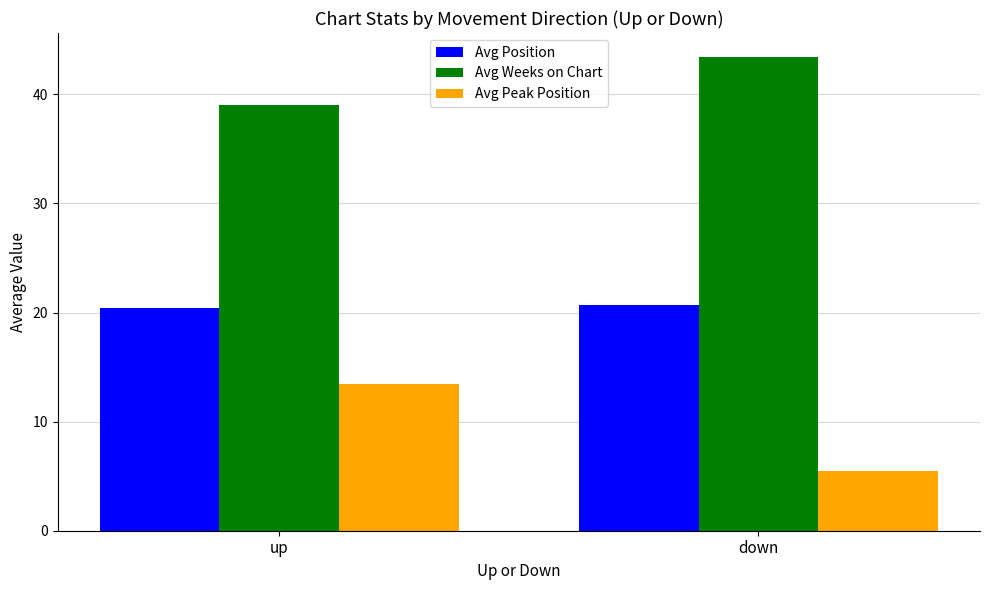

Read the Avg Position value at up.

20.4